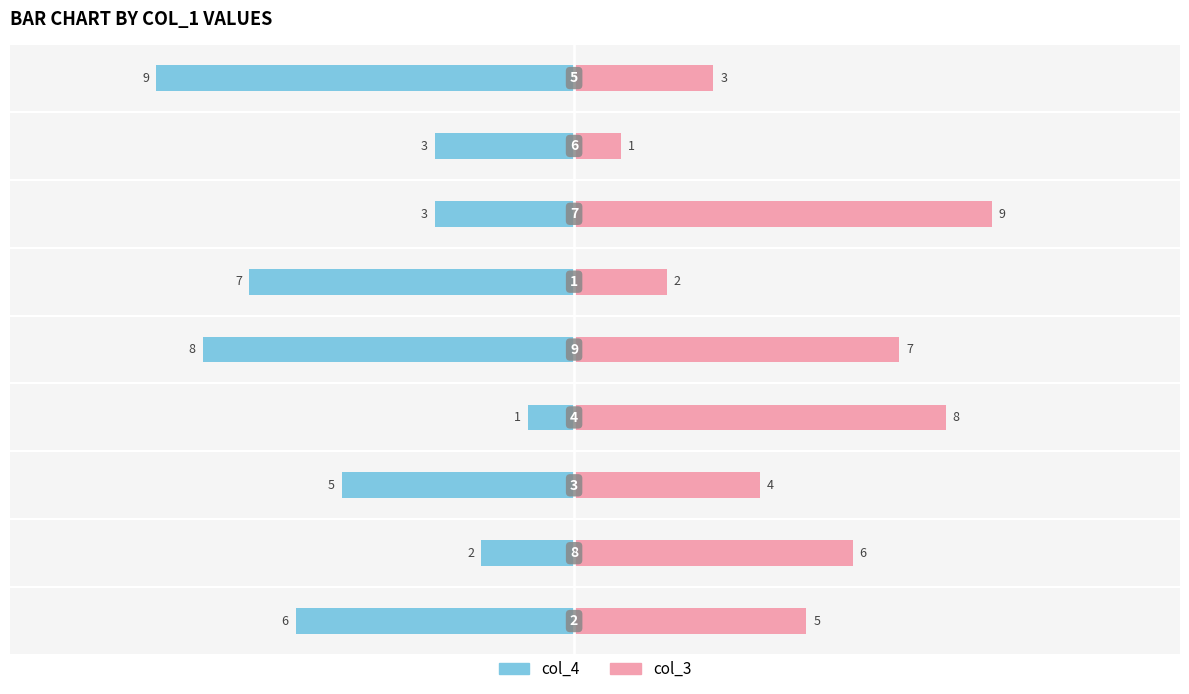

What is the sum of all col_4 values?

-44